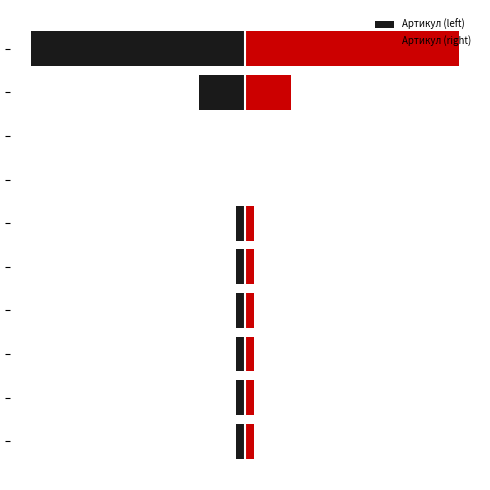

At 4, list the series in order from smallest to largest.

Артикул (left), Артикул (right)